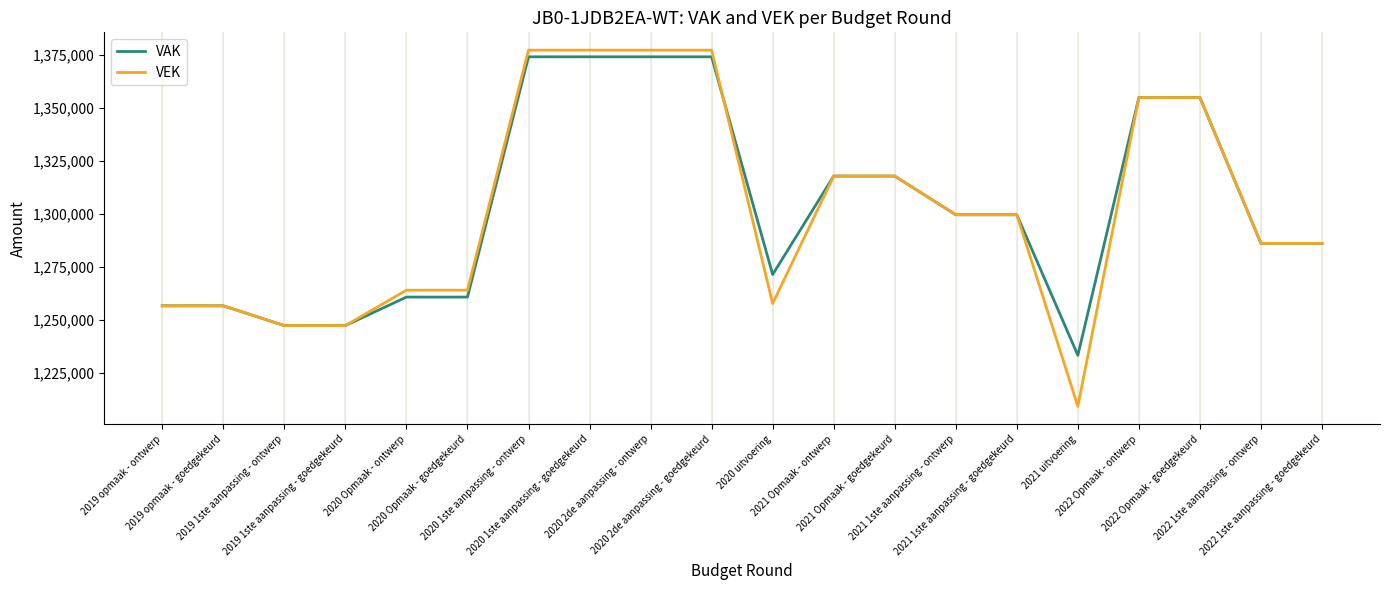

At which category does the chart reach its minimum across all series?

2021 uitvoering